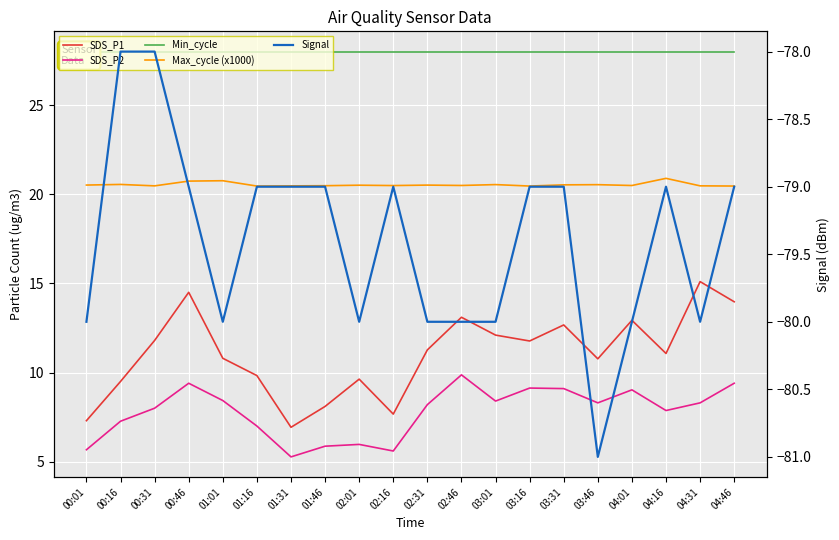

Reading left to right, transcribe all the data shown in this chart.

SDS_P1: 00:01=7.3	00:16=9.5	00:31=11.8	00:46=14.5	01:01=10.8	01:16=9.8	01:31=6.9	01:46=8.1	02:01=9.6	02:16=7.7	02:31=11.3	02:46=13.1	03:01=12.1	03:16=11.8	03:31=12.7	03:46=10.8	04:01=12.9	04:16=11.1	04:31=15.1	04:46=14.0
SDS_P2: 00:01=5.7	00:16=7.3	00:31=8.0	00:46=9.4	01:01=8.4	01:16=7.0	01:31=5.3	01:46=5.9	02:01=6.0	02:16=5.6	02:31=8.2	02:46=9.9	03:01=8.4	03:16=9.1	03:31=9.1	03:46=8.3	04:01=9.0	04:16=7.9	04:31=8.3	04:46=9.4
Min_cycle: 00:01=28.0	00:16=28.0	00:31=28.0	00:46=28.0	01:01=28.0	01:16=28.0	01:31=28.0	01:46=28.0	02:01=28.0	02:16=28.0	02:31=28.0	02:46=28.0	03:01=28.0	03:16=28.0	03:31=28.0	03:46=28.0	04:01=28.0	04:16=28.0	04:31=28.0	04:46=28.0
Max_cycle (x1000): 00:01=20.5	00:16=20.6	00:31=20.5	00:46=20.7	01:01=20.8	01:16=20.5	01:31=20.5	01:46=20.5	02:01=20.5	02:16=20.5	02:31=20.5	02:46=20.5	03:01=20.5	03:16=20.5	03:31=20.5	03:46=20.5	04:01=20.5	04:16=20.9	04:31=20.5	04:46=20.5
Signal: 00:01=-80.0	00:16=-78.0	00:31=-78.0	00:46=-79.0	01:01=-80.0	01:16=-79.0	01:31=-79.0	01:46=-79.0	02:01=-80.0	02:16=-79.0	02:31=-80.0	02:46=-80.0	03:01=-80.0	03:16=-79.0	03:31=-79.0	03:46=-81.0	04:01=-80.0	04:16=-79.0	04:31=-80.0	04:46=-79.0